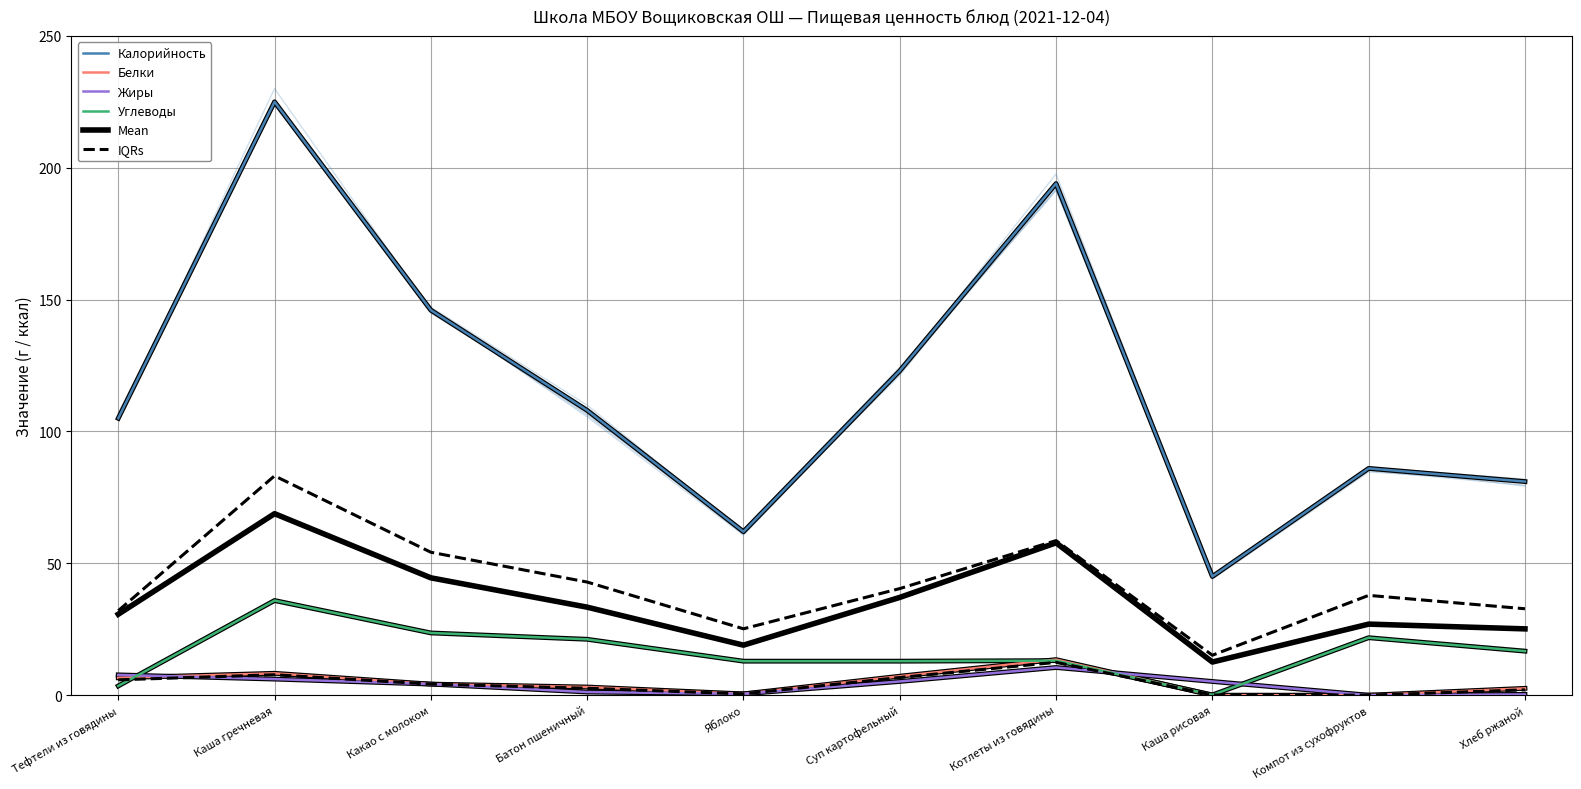

True or false: Mean has a value of 18.6 at Каша гречневая.

False